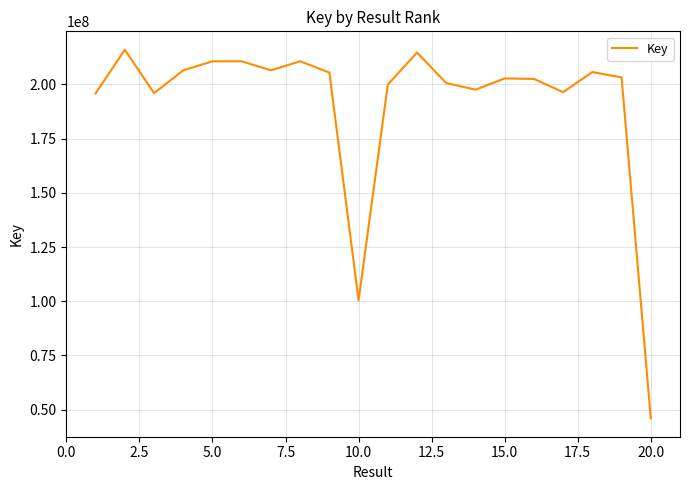

What is the difference between the maximum and minimum values?

169940482